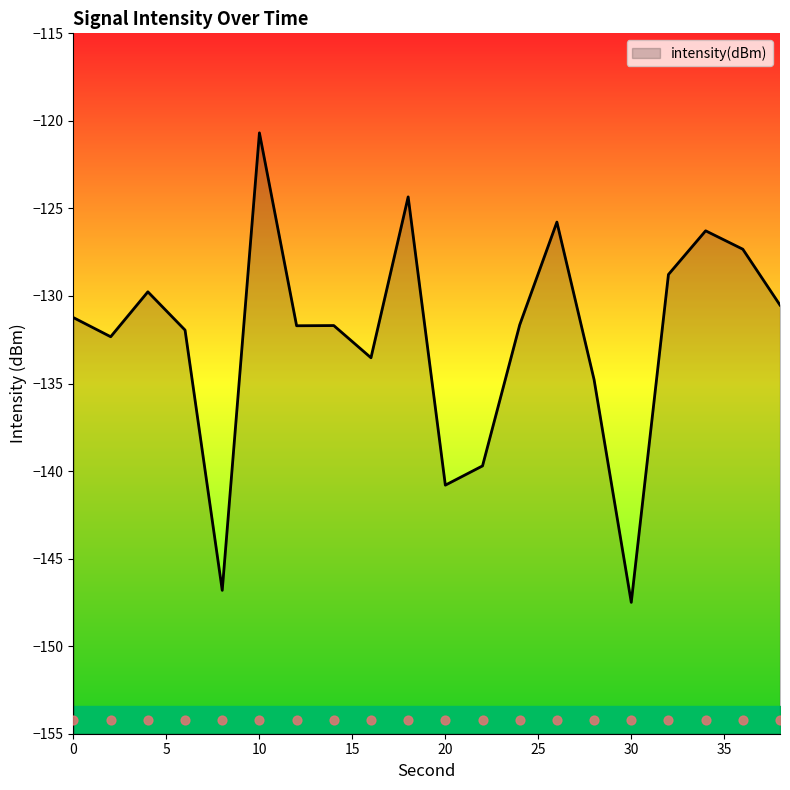

What is the change in value from 24 to 38?

+1.1